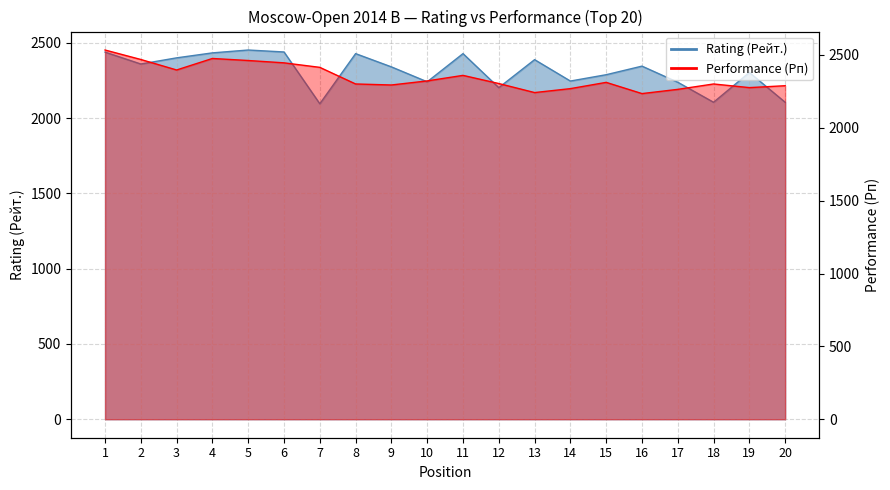

Reading right to left, list all the values displayed in this chart.

Rating (Рейт.): 20=2105	19=2303	18=2105	17=2238	16=2345	15=2288	14=2246	13=2388	12=2202	11=2428	10=2241	9=2340	8=2428	7=2095	6=2439	5=2452	4=2433	3=2400	2=2359	1=2438
Performance (Рп): 20=2289	19=2276	18=2301	17=2264	16=2235	15=2312	14=2269	13=2242	12=2304	11=2360	10=2322	9=2294	8=2301	7=2415	6=2446	5=2462	4=2476	3=2397	2=2469	1=2534